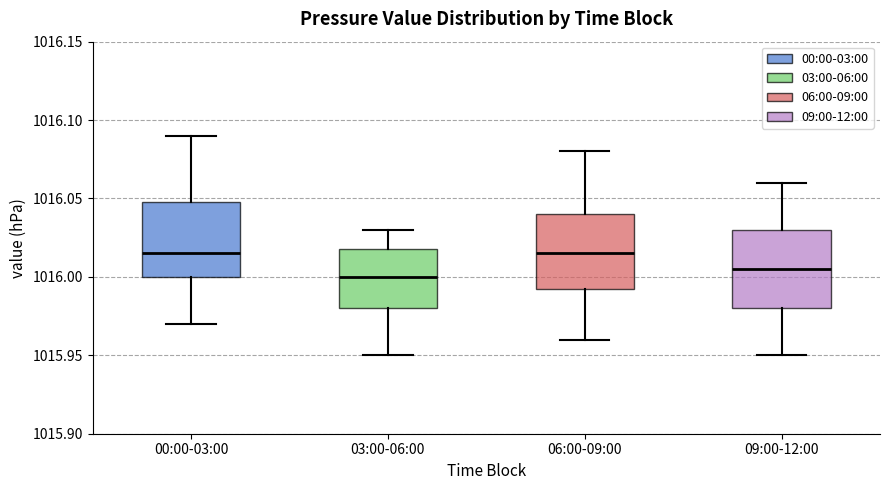

Reading left to right, transcribe this box plot: for each box, give where its median line is, the range the box spans, and where its two whiskers end, as read against the y-axis. The values are not printed on the chart, so give them approximately, as read against the axis.

00:00-03:00: median 1016.015, box 1016.000 to 1016.050, whiskers 1015.970 to 1016.090
03:00-06:00: median 1016.000, box 1015.980 to 1016.020, whiskers 1015.950 to 1016.030
06:00-09:00: median 1016.015, box 1015.995 to 1016.040, whiskers 1015.960 to 1016.080
09:00-12:00: median 1016.005, box 1015.980 to 1016.030, whiskers 1015.950 to 1016.060